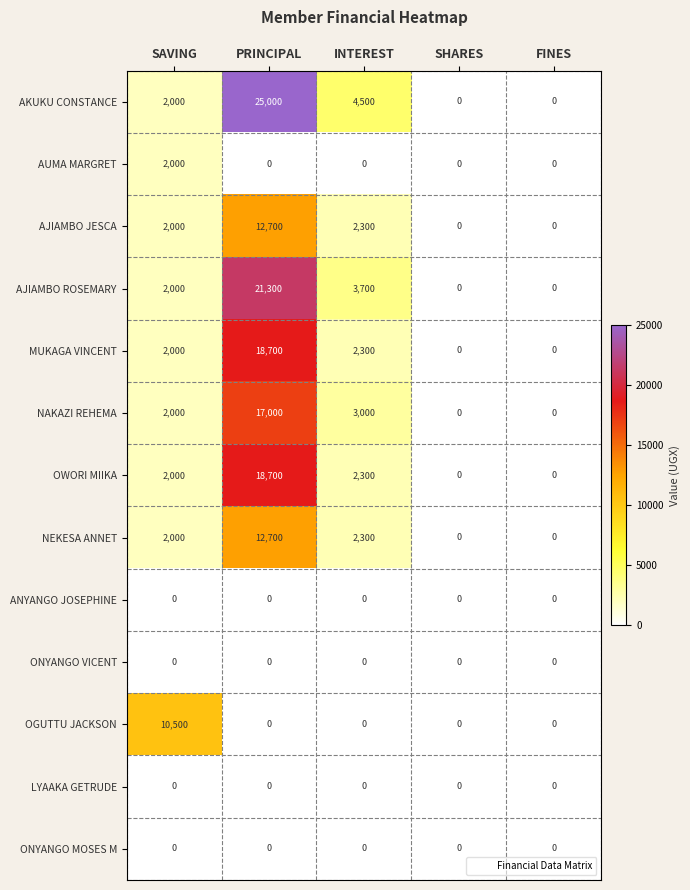

At how many categories does at least one series exceed 21528?

1